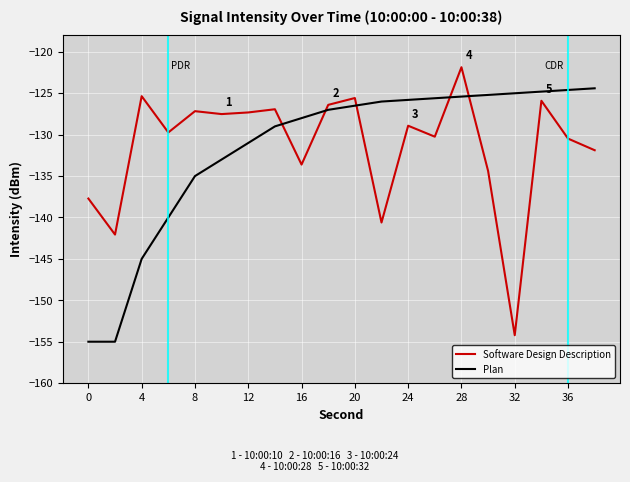

How many intersections are there between Plan and Software Design Description?

5